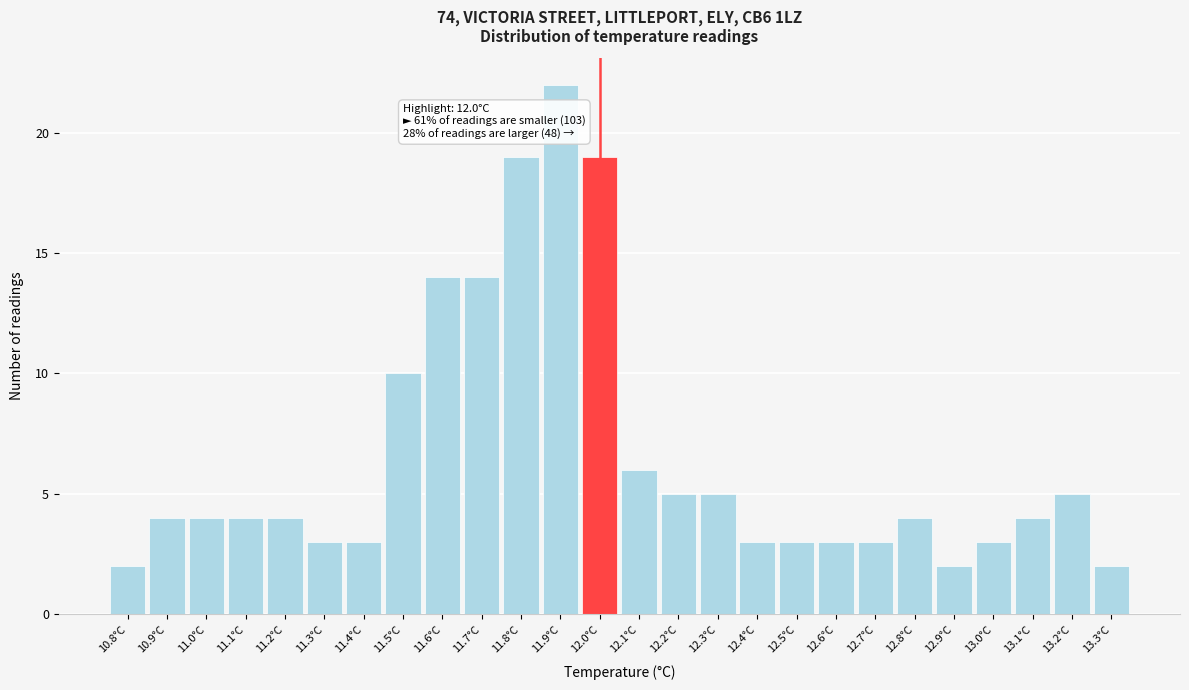

Over which range of the x-axis is the bar tallest?

11.85 to 11.95